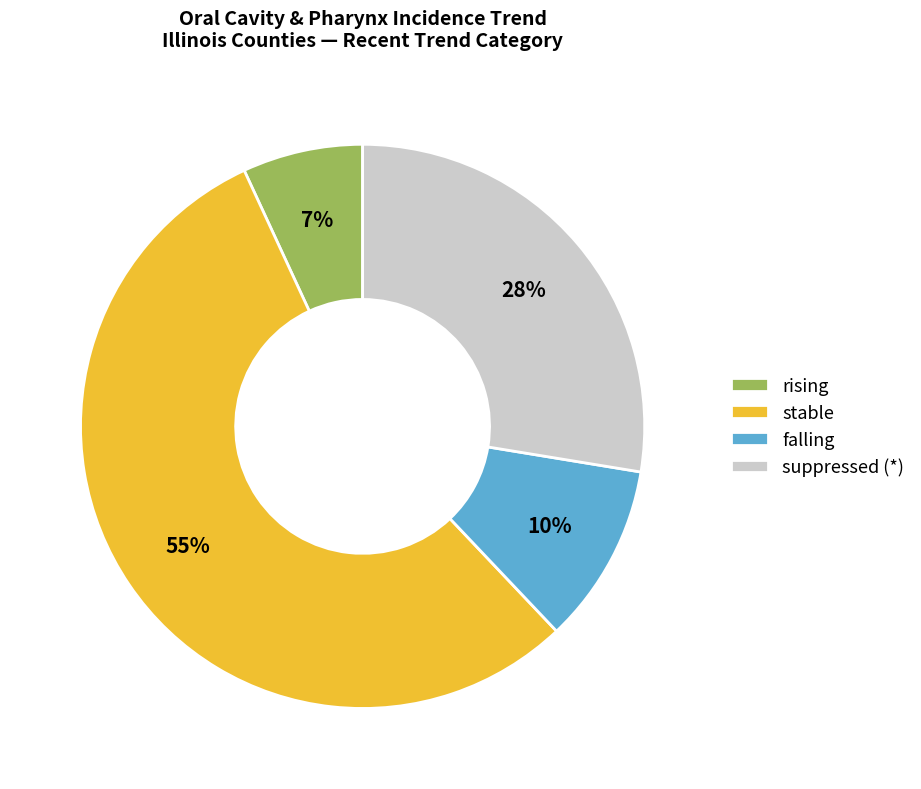

What is the ratio of the value at rising to the value at falling?

0.7